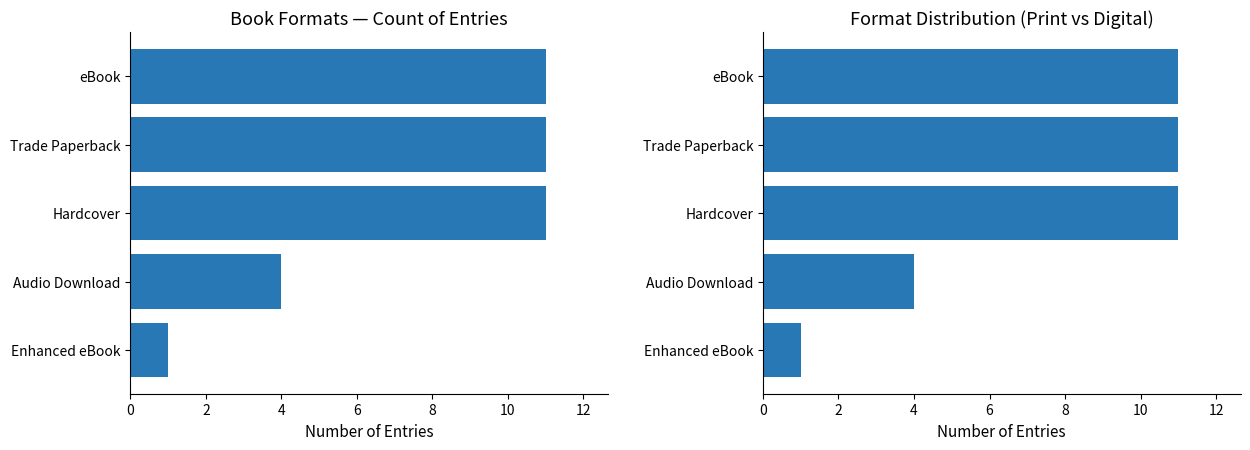

How many data points in All Formats are less than 11?

2